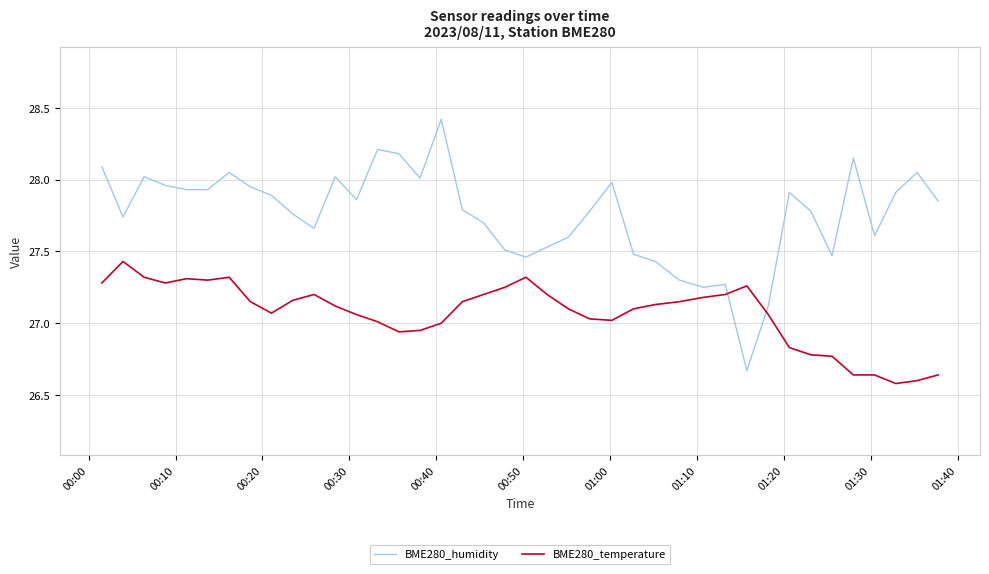

At how many categories does at least one series exceed 26?

40